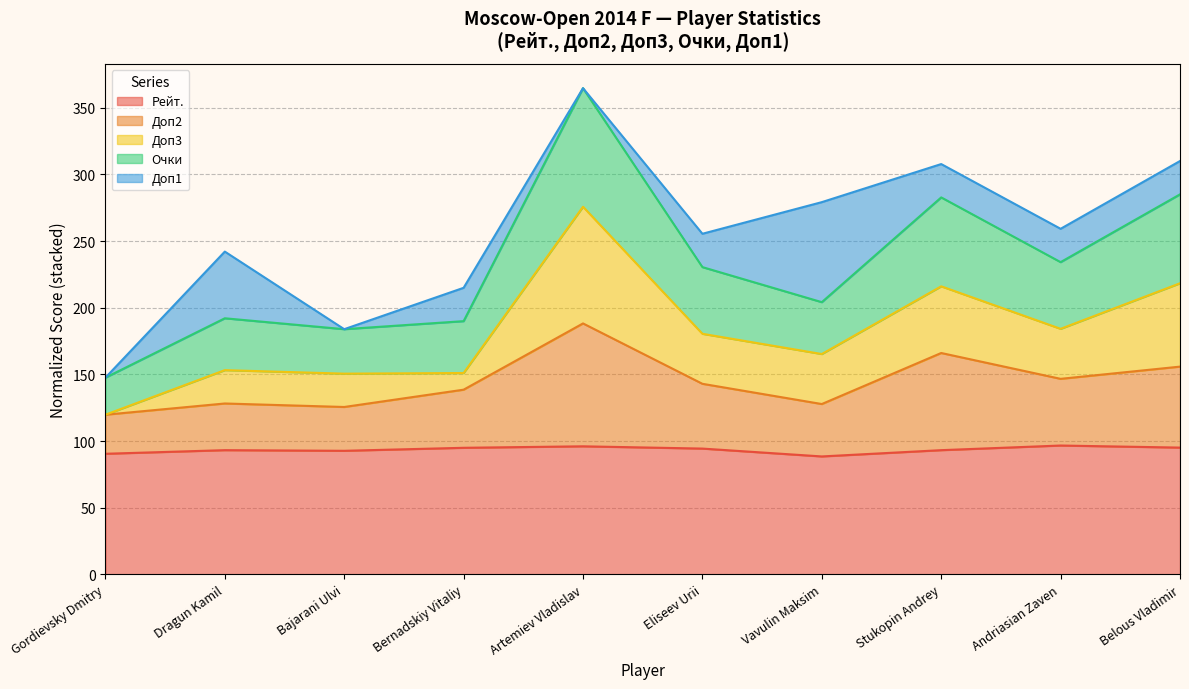

What is the label of the 7th point from the left?

Vavulin Maksim